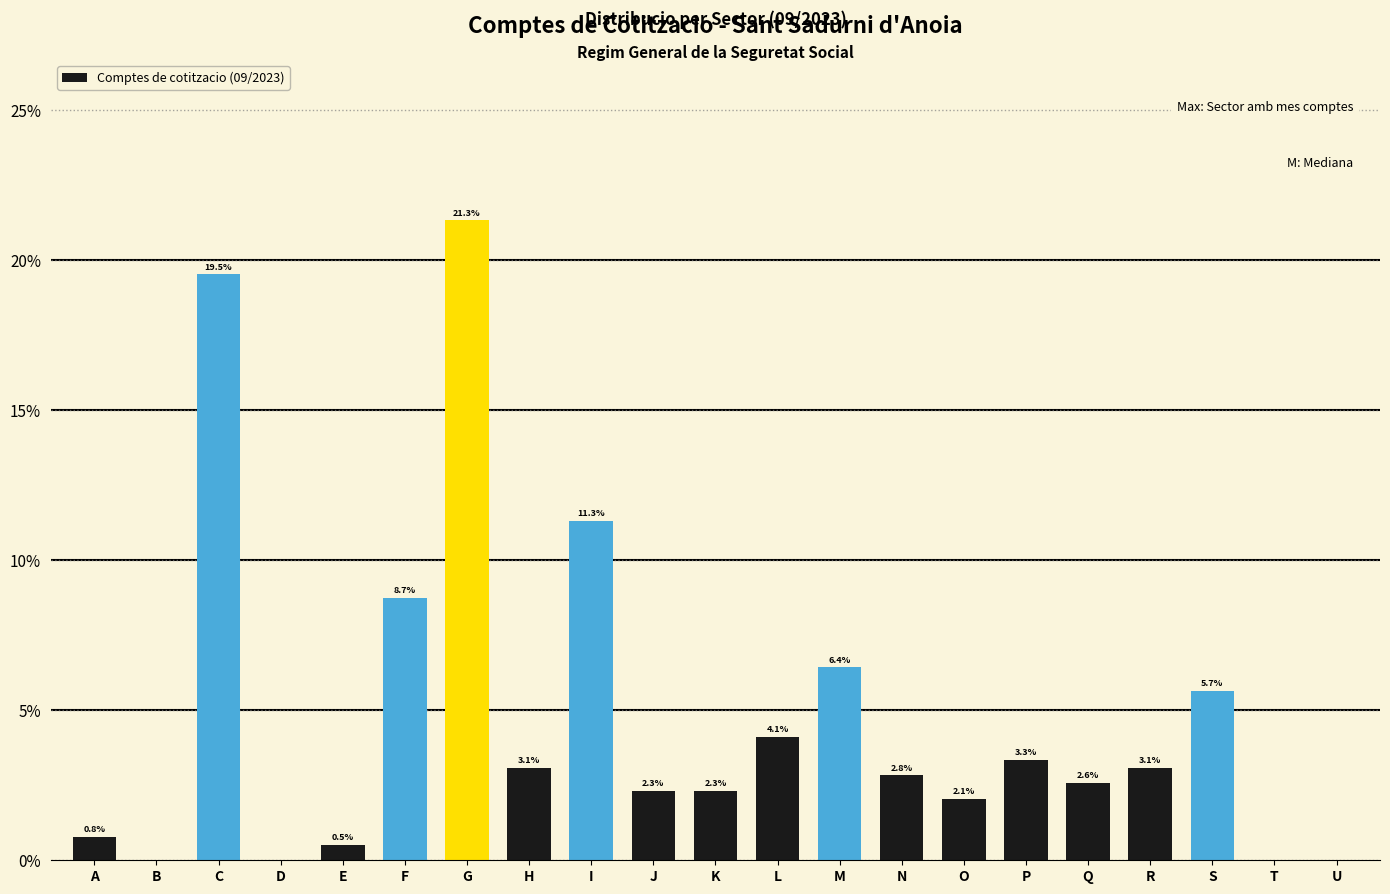

Reading left to right, what are all the values shown in this chart?

A=0.8	B=0.0	C=19.5	D=0.0	E=0.5	F=8.7	G=21.3	H=3.1	I=11.3	J=2.3	K=2.3	L=4.1	M=6.4	N=2.8	O=2.1	P=3.3	Q=2.6	R=3.1	S=5.7	T=0.0	U=0.0